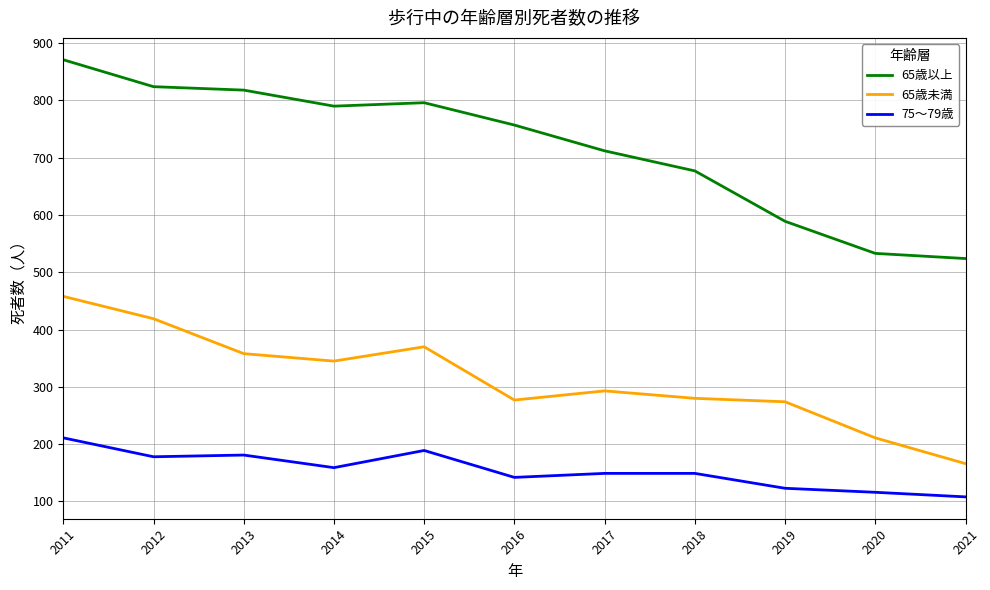

True or false: 65歳未満 and 75～79歳 intersect in this chart.

False